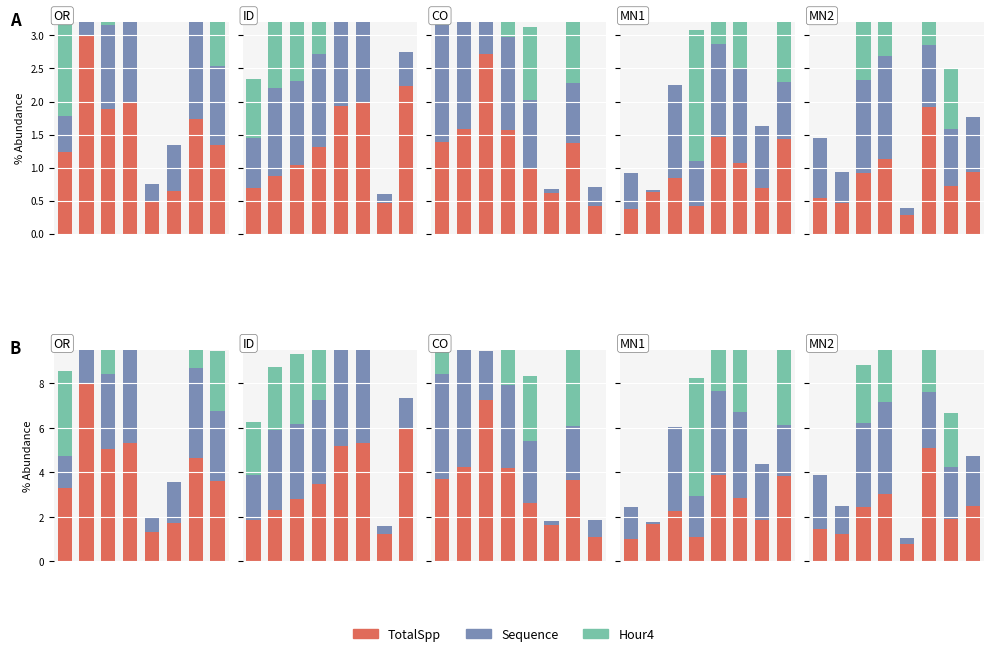

True or false: Sequence has a value of 3.6 at 6.

False